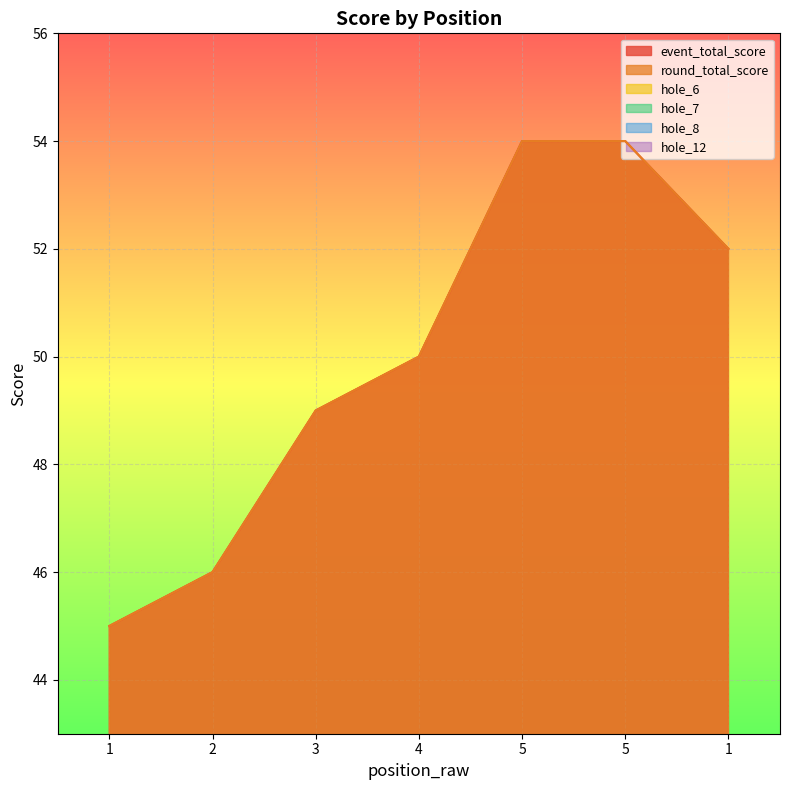

True or false: hole_6 has more than 0 interior local peaks.

False